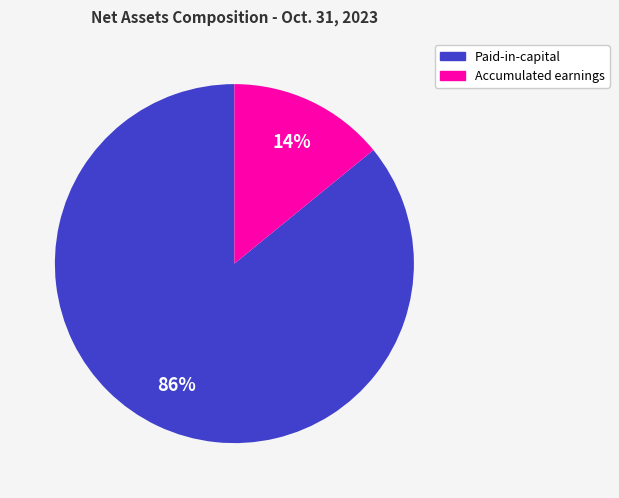

Between Paid-in-capital and Accumulated earnings, which is larger?

Paid-in-capital